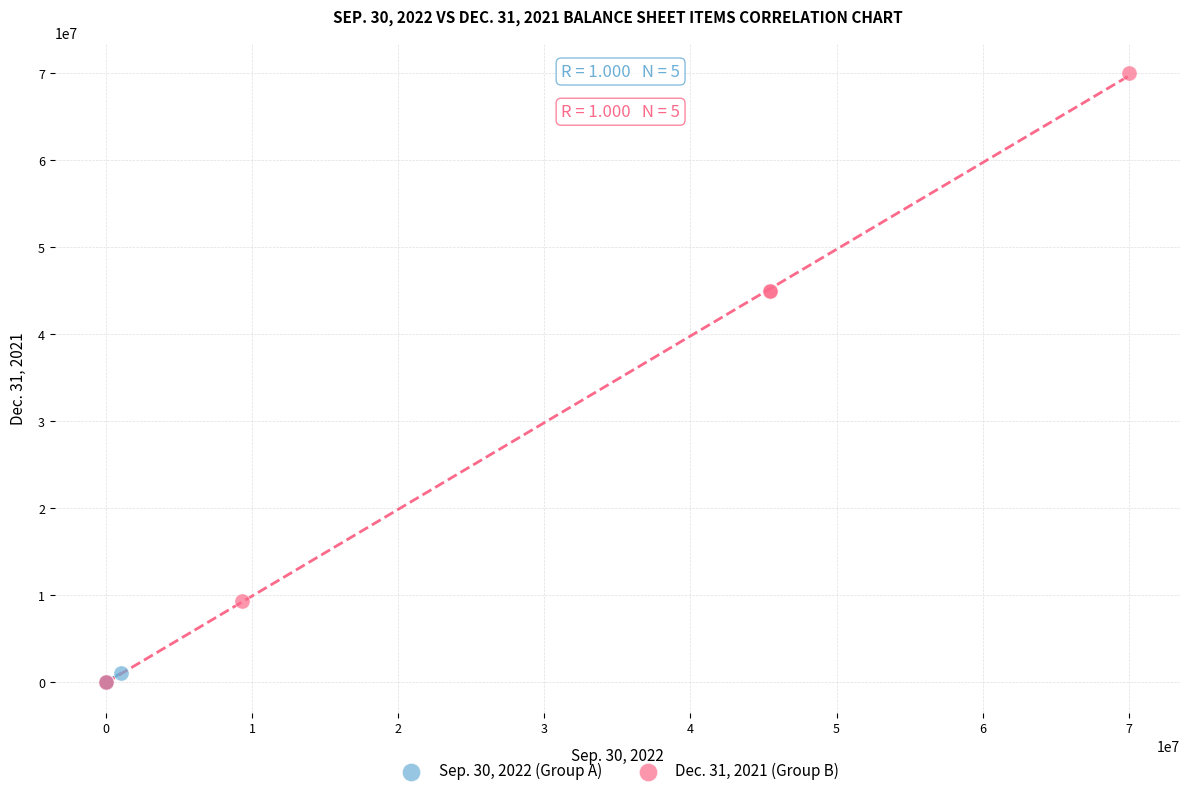

Which series has the largest Y range (max minus min)?

Dec. 31, 2021 (Group B)